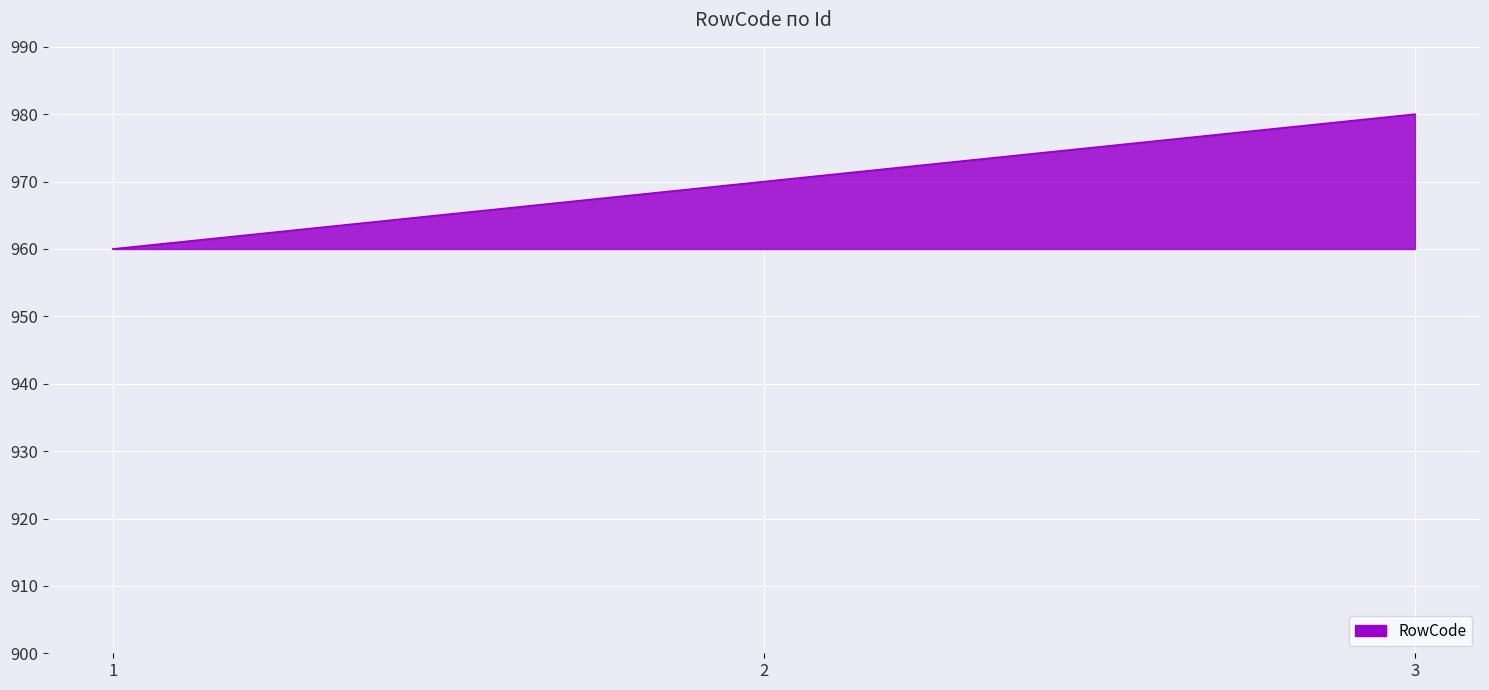

What is the difference between the second highest and minimum values?

10